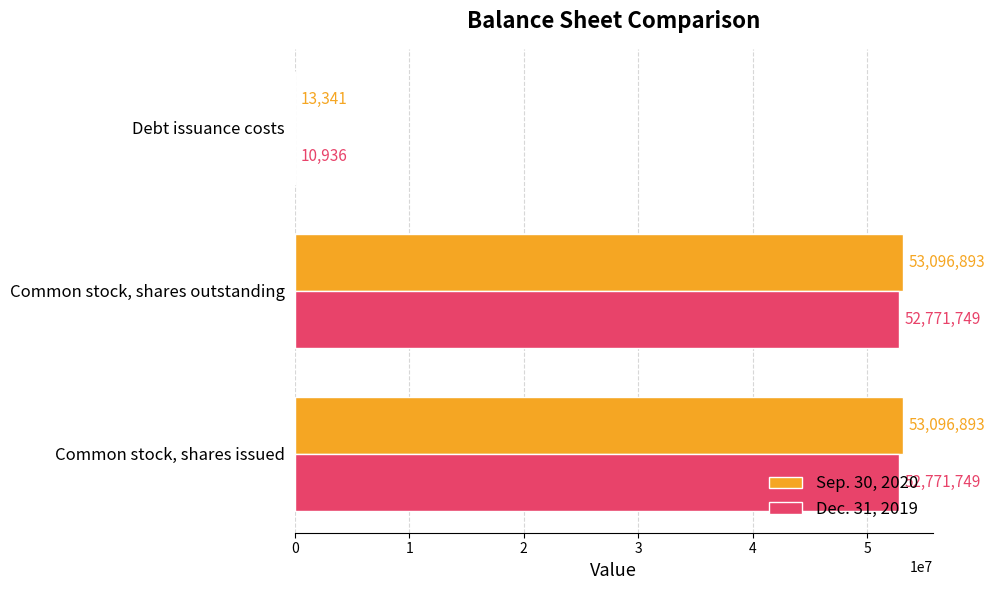

What is the highest value of the Sep. 30, 2020 series?

53096893